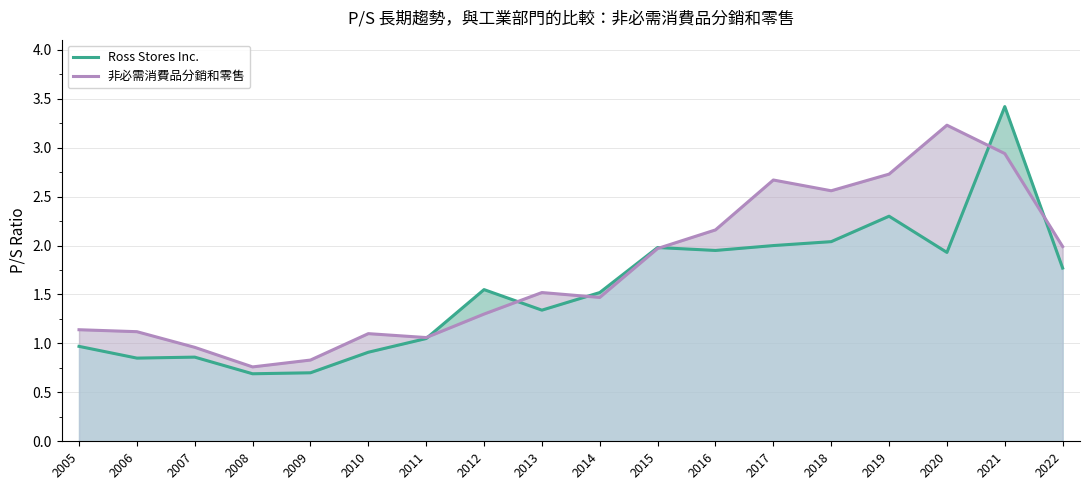

Where do Ross Stores Inc. and 非必需消費品分銷和零售 first cross each other?

2011 and 2012